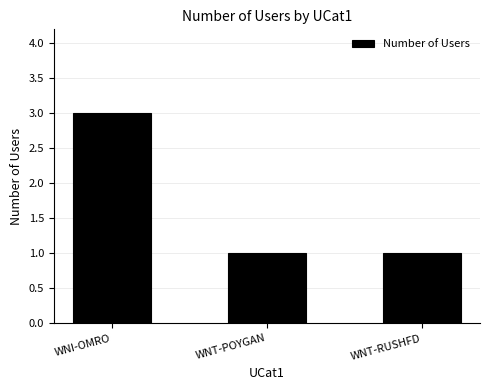

What is the smallest value displayed?

1